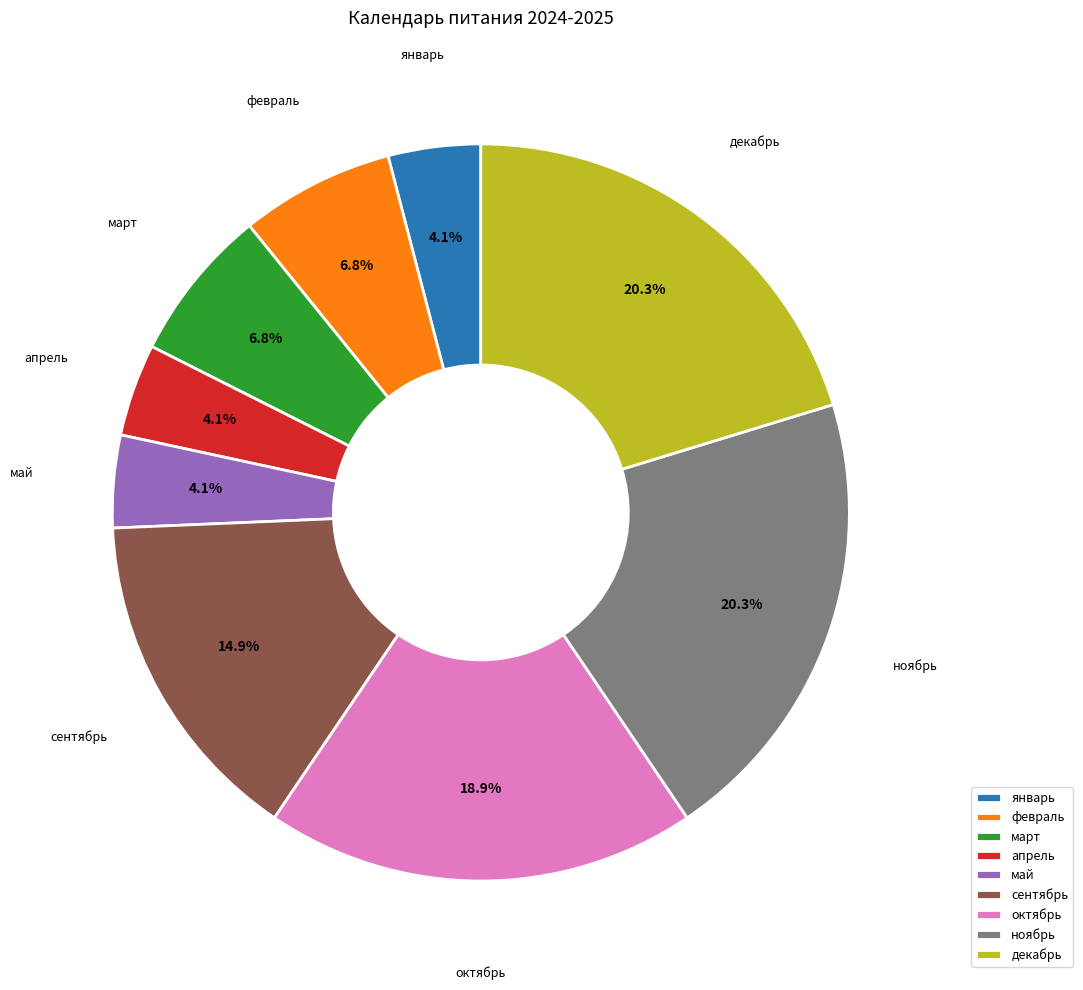

To the nearest percent, what is the average slice percentage?

11%